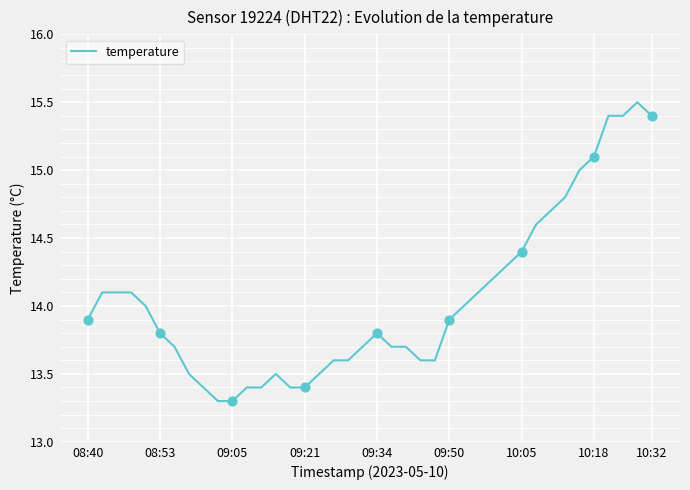

What is the difference between the maximum and minimum values?

2.2